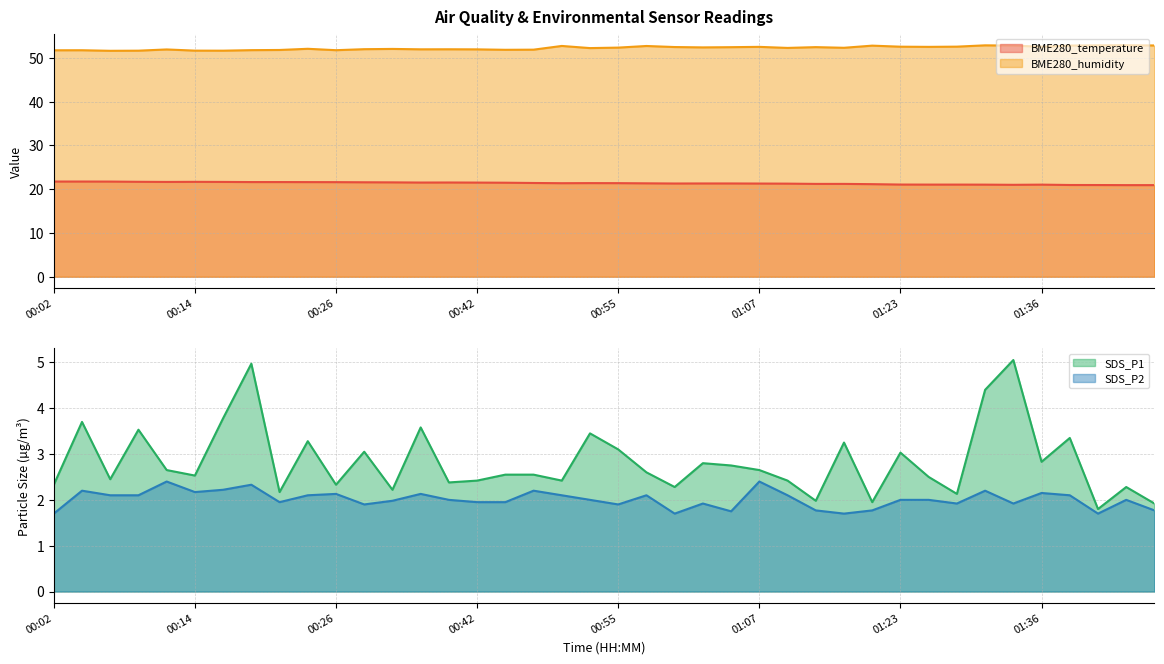

How many lines are shown in the chart?

4